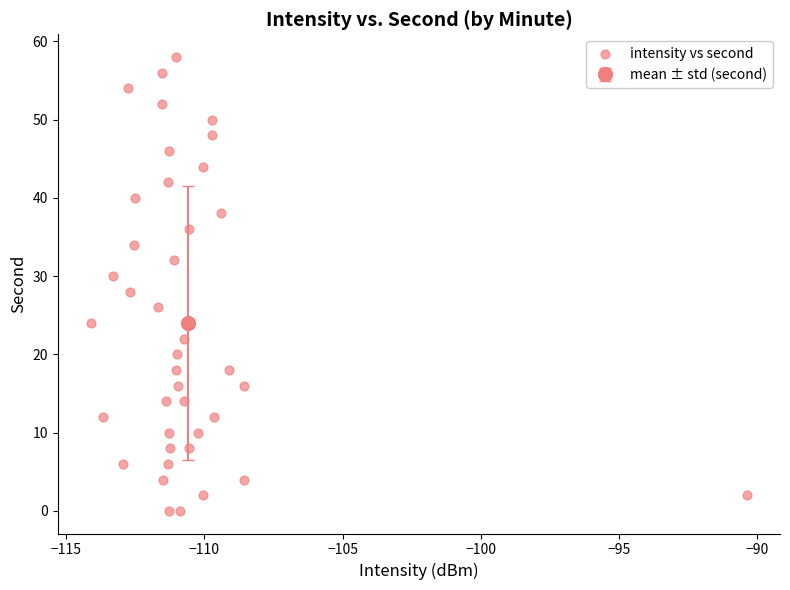

What is the range of Y values (max minus min)?

58